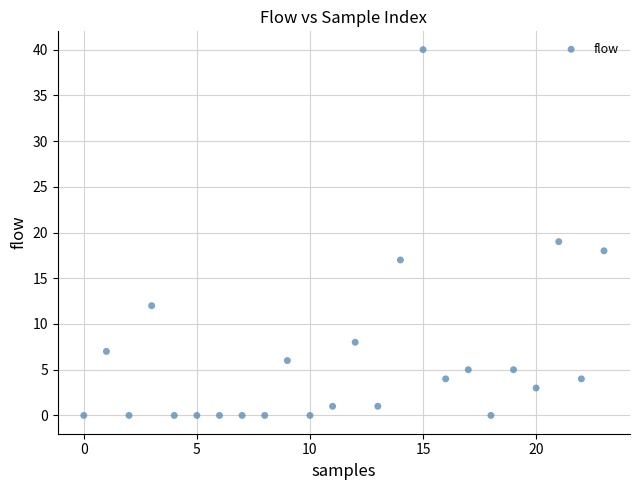

What is the range of Y values (max minus min)?

40